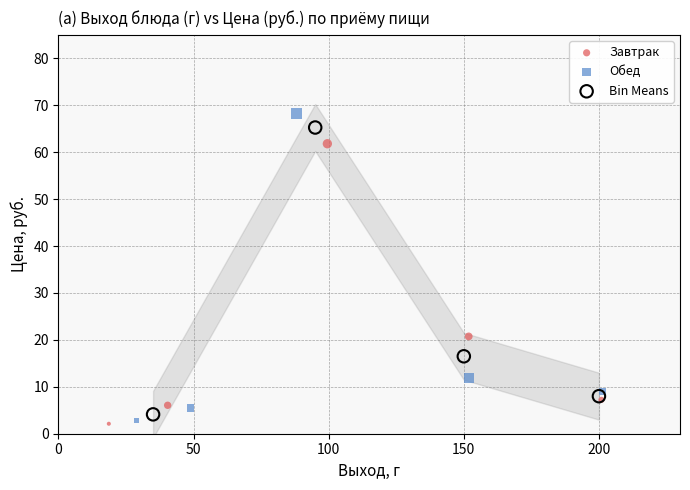

Which series has the largest Y range (max minus min)?

Обед